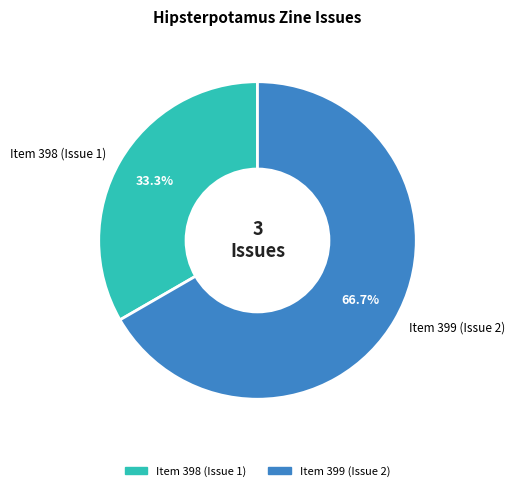

Which category accounts for the majority?

Item 399 (Issue 2)